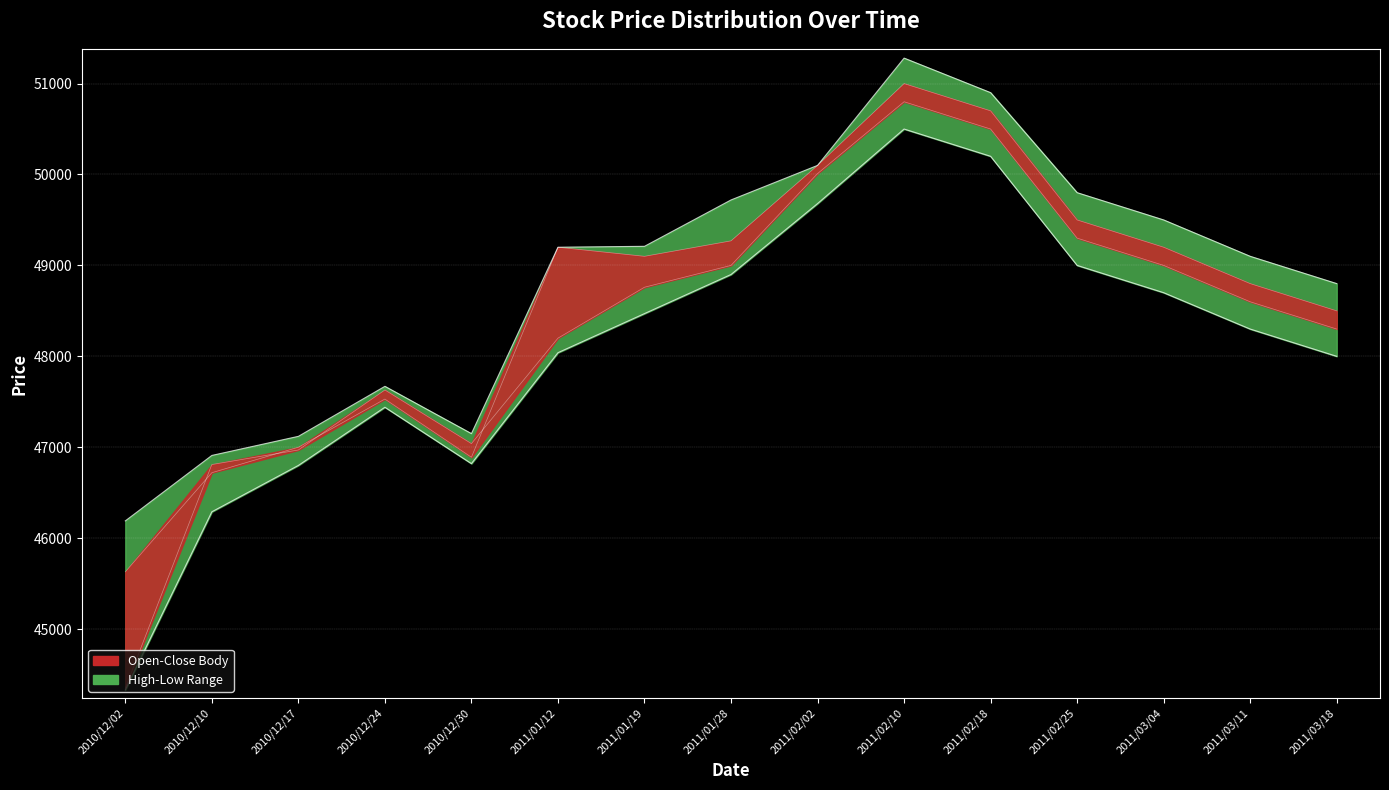

What is the sum of all Open values?

725270